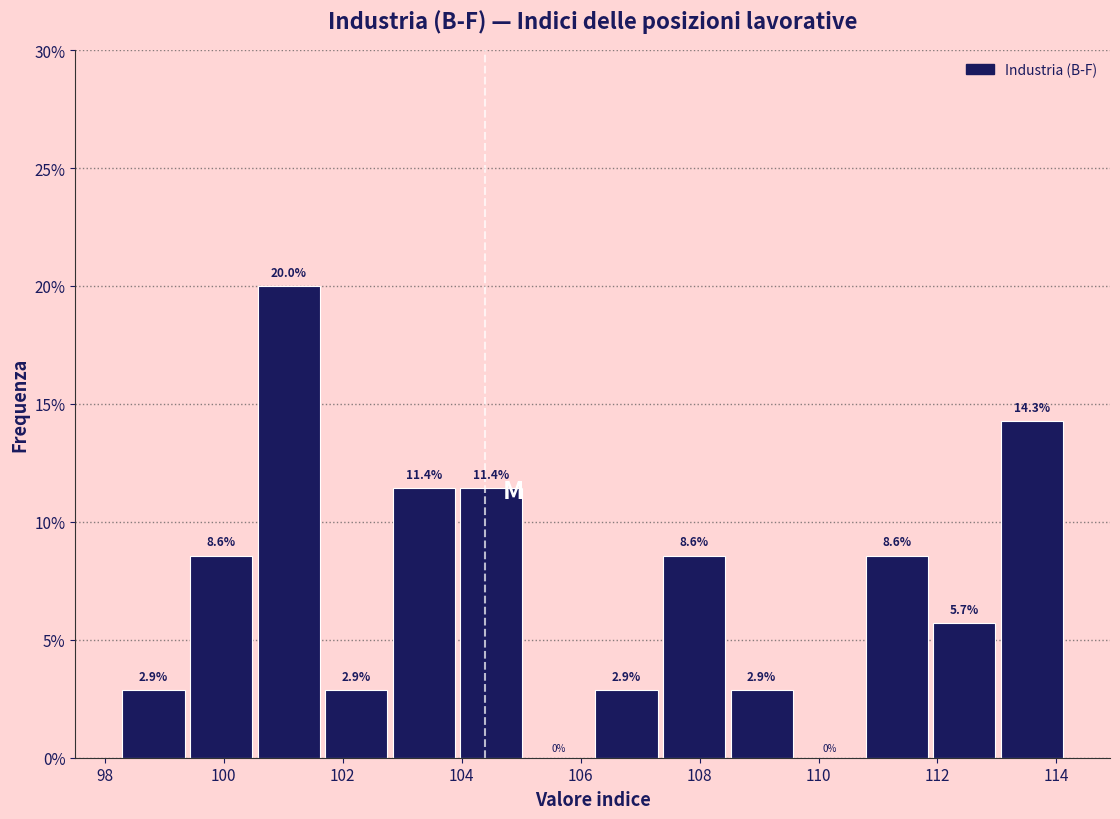

Reading left to right, transcribe this chart: for each bar, give the range it covers on the x-axis and its height. The bar edges are not printed on the chart, so give them approximately, as read against the axis.

98.4 to 99.4: 2.9
99.4 to 100.6: 8.6
100.6 to 101.8: 20.0
101.8 to 102.8: 2.9
102.8 to 104.0: 11.4
104.0 to 105.2: 11.4
105.2 to 106.2: 0.0
106.2 to 107.4: 2.9
107.4 to 108.6: 8.6
108.6 to 109.6: 2.9
109.6 to 110.8: 0.0
110.8 to 112.0: 8.6
112.0 to 113.0: 5.7
113.0 to 114.2: 14.3